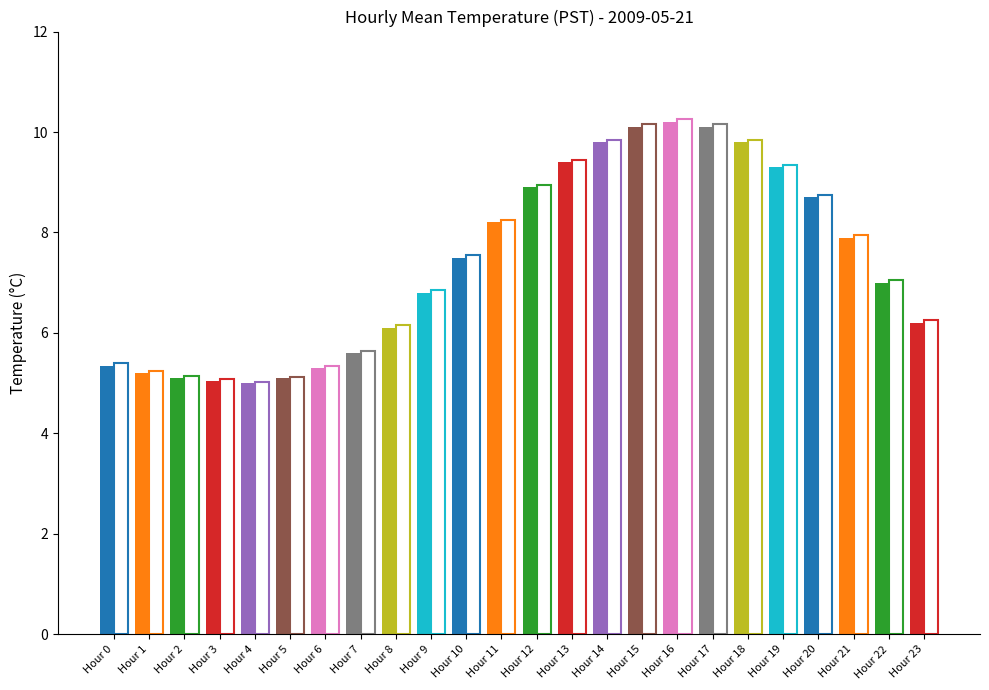

The Mean Temp (train) series shows 9.4 at Hour 13. True or false?

True